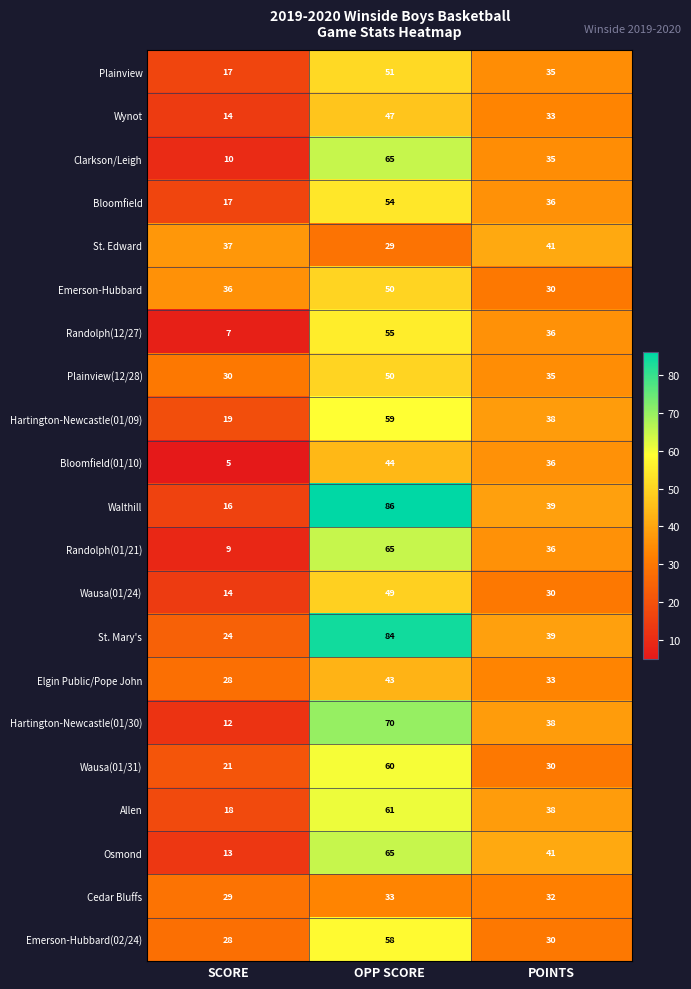

Which category has the highest value across all series?

OPP SCORE